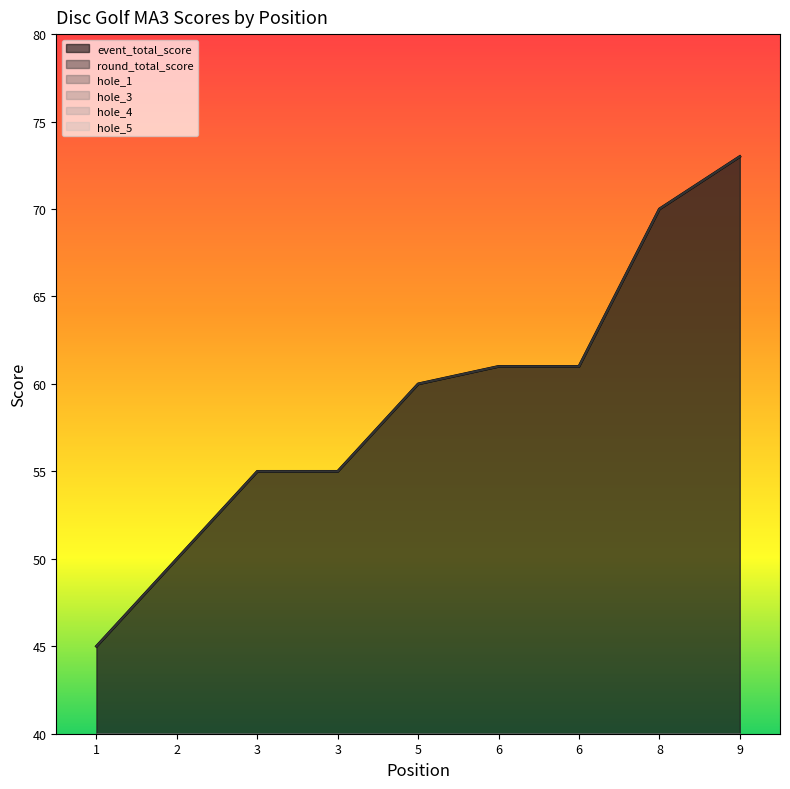

Reading right to left, what are all the values shown in this chart?

event_total_score: 9=73	8=70	6=61	6=61	5=60	3=55	3=55	2=50	1=45
round_total_score: 9=73	8=70	6=61	6=61	5=60	3=55	3=55	2=50	1=45
hole_1: 9=5	8=4	6=4	6=4	5=4	3=3	3=3	2=2	1=3
hole_3: 9=4	8=5	6=3	6=3	5=4	3=4	3=3	2=3	1=2
hole_4: 9=5	8=4	6=4	6=4	5=4	3=3	3=2	2=3	1=3
hole_5: 9=4	8=5	6=3	6=4	5=5	3=3	3=3	2=2	1=2